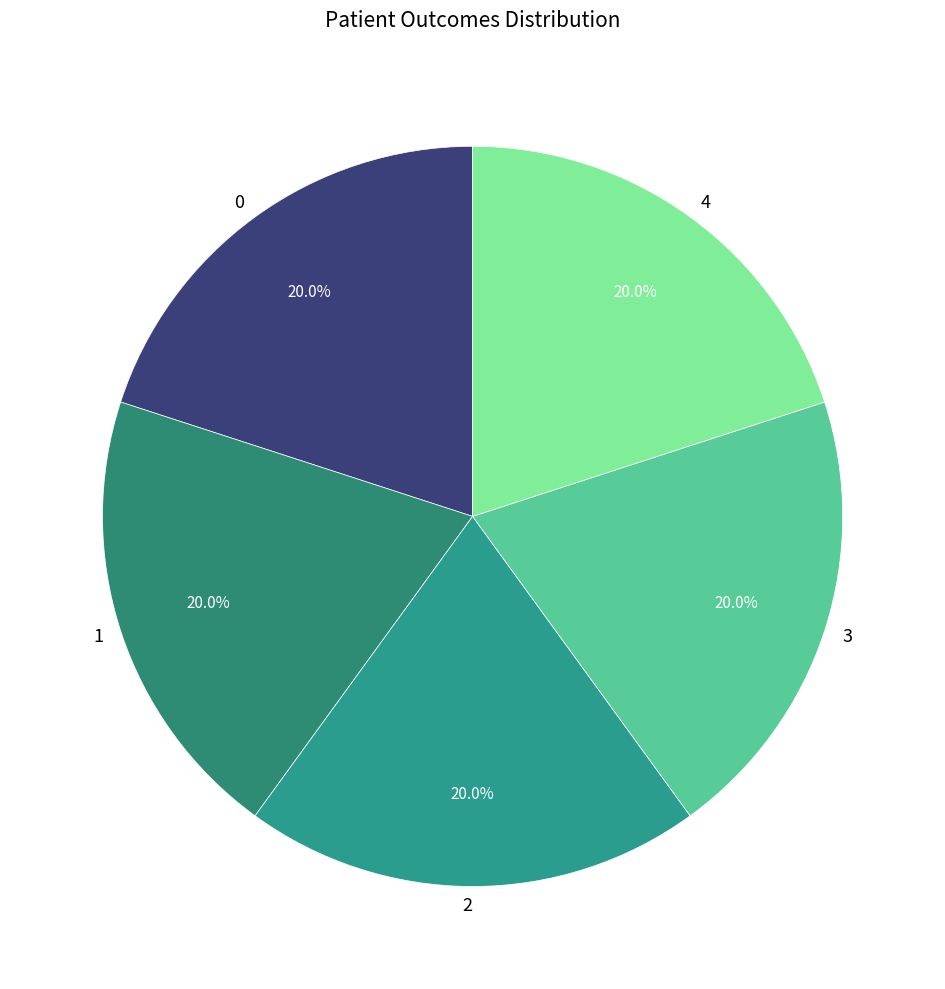

What portion of the pie excludes 0?

80.0%